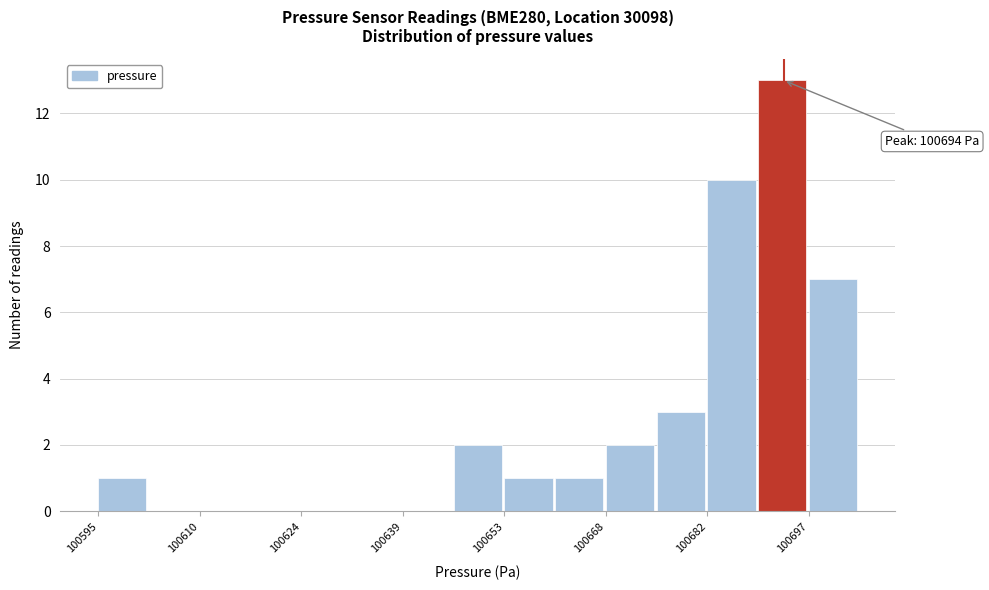

Around what value on the x-axis is the tallest bar? Give the approximate position of its centre, as read against the axis.

100694